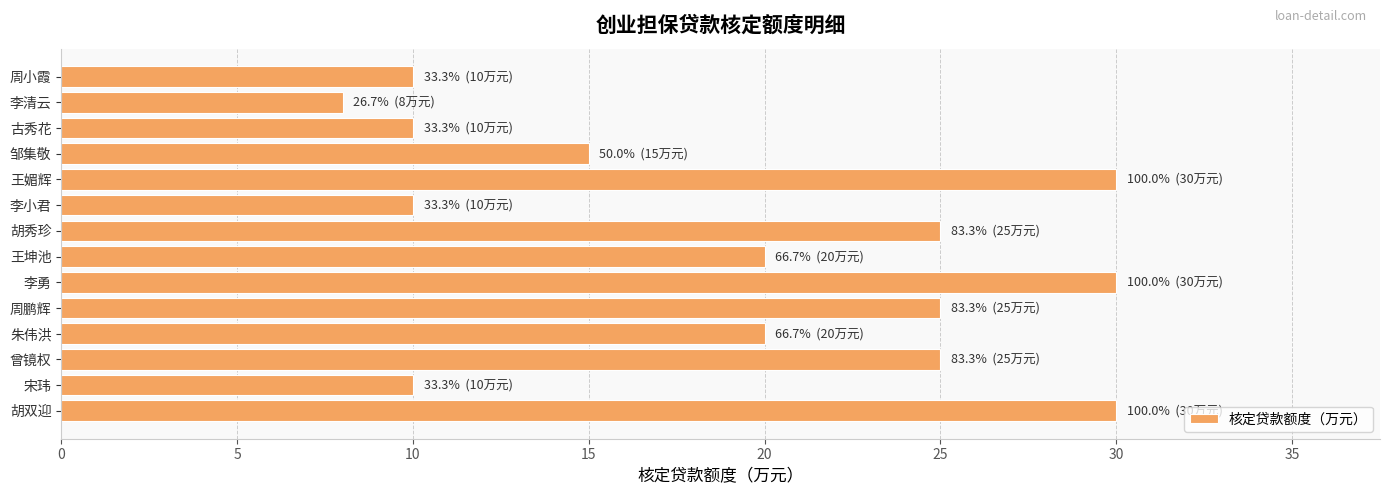

Reading bottom to top, transcribe all the data shown in this chart.

胡双迎=30	宋玮=10	曾镜权=25	朱伟洪=20	周鹏辉=25	李勇=30	王坤池=20	胡秀珍=25	李小君=10	王媚辉=30	邹集敬=15	古秀花=10	李清云=8	周小霞=10